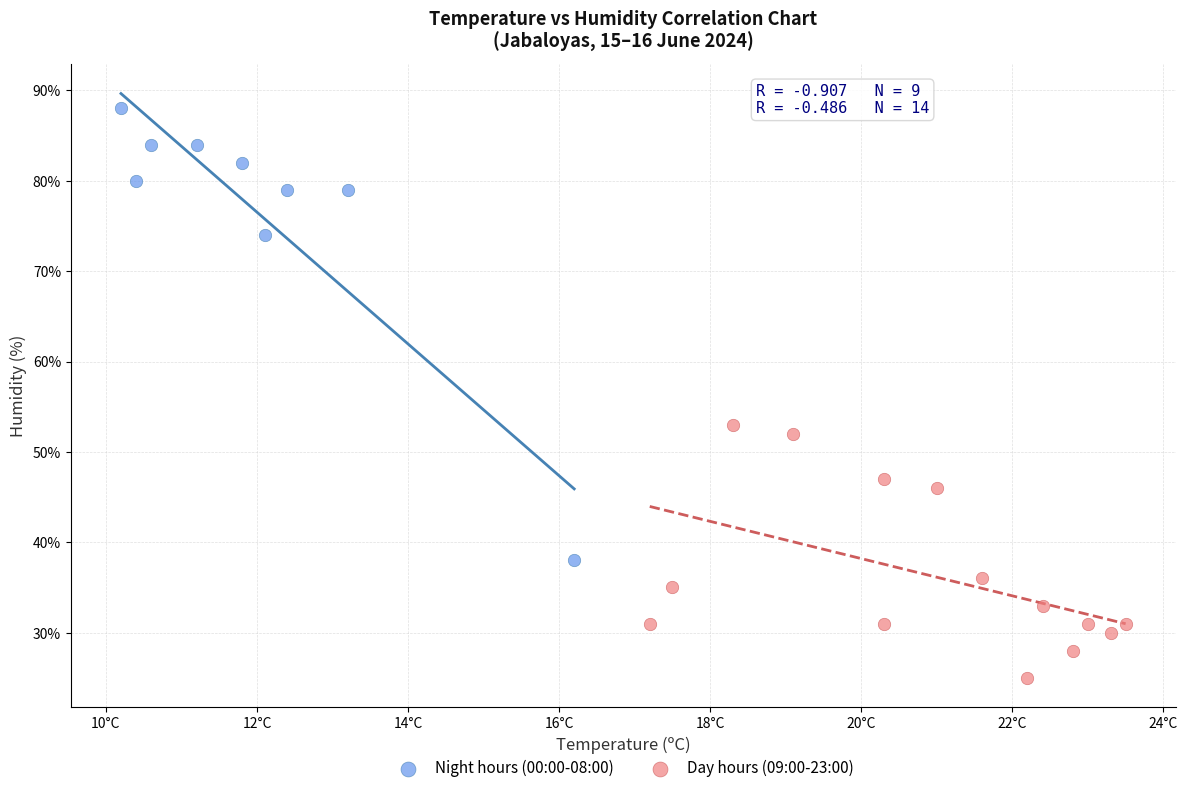

Which series contains the lowest Y value?

Day hours (09:00-23:00)